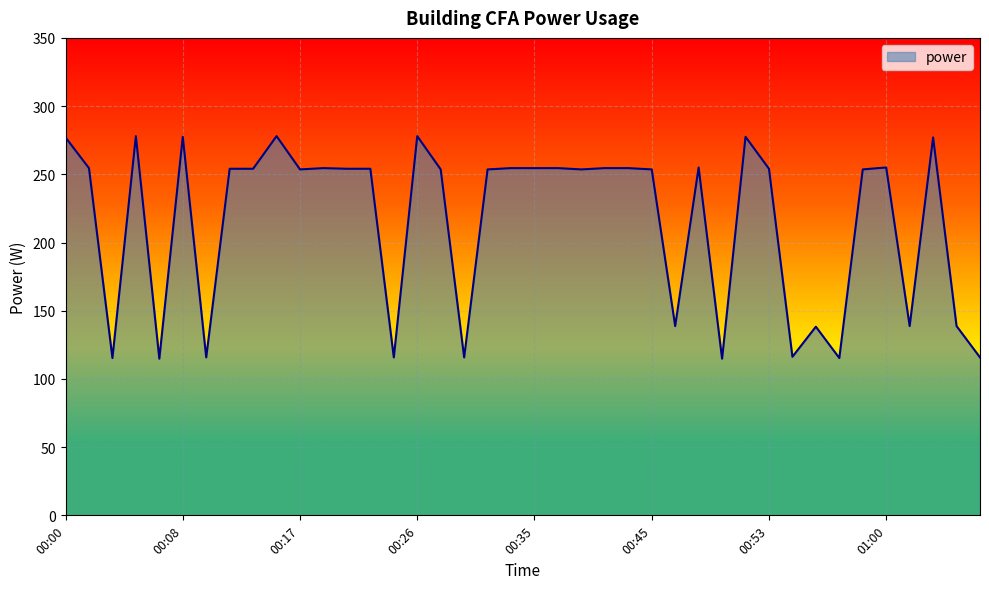

What is the minimum value shown in the chart?

114.8